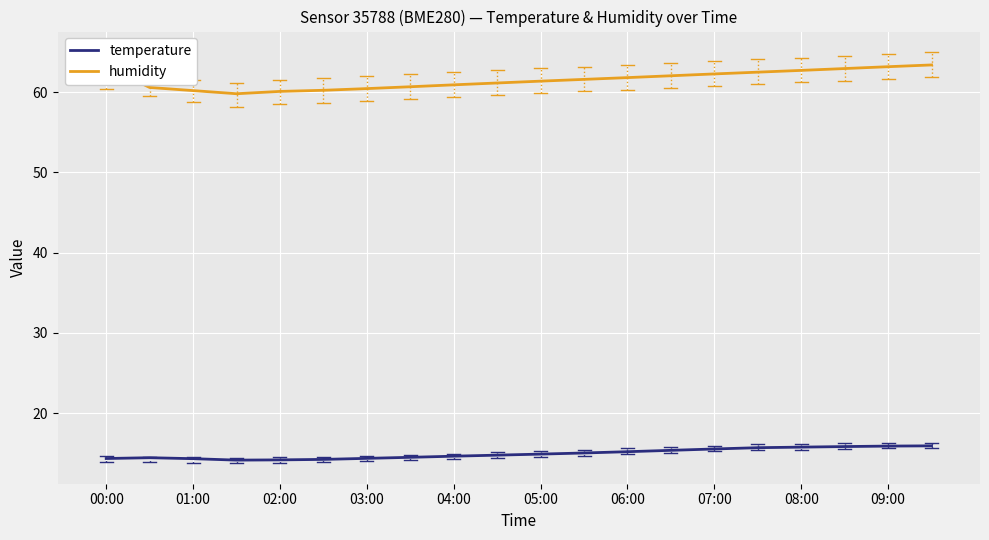

What is the minimum value shown in the chart?

14.1